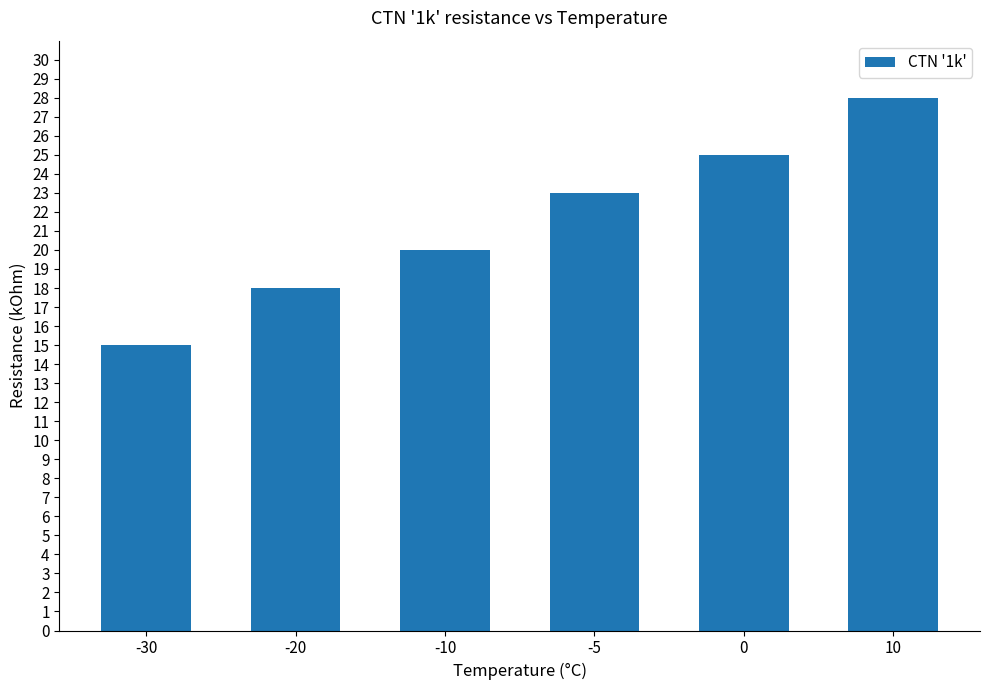

Rank the categories by value from highest to lowest.

10, 0, -5, -10, -20, -30